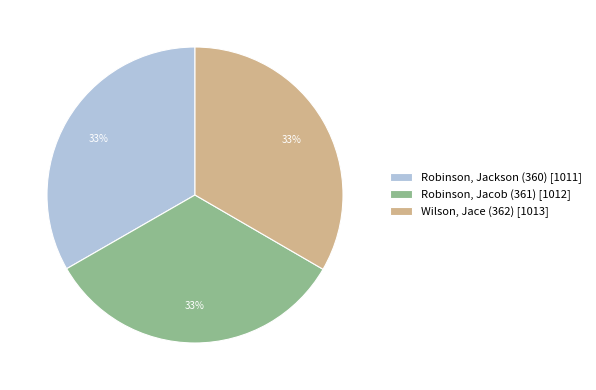

Count the number of slices in the pie.

3